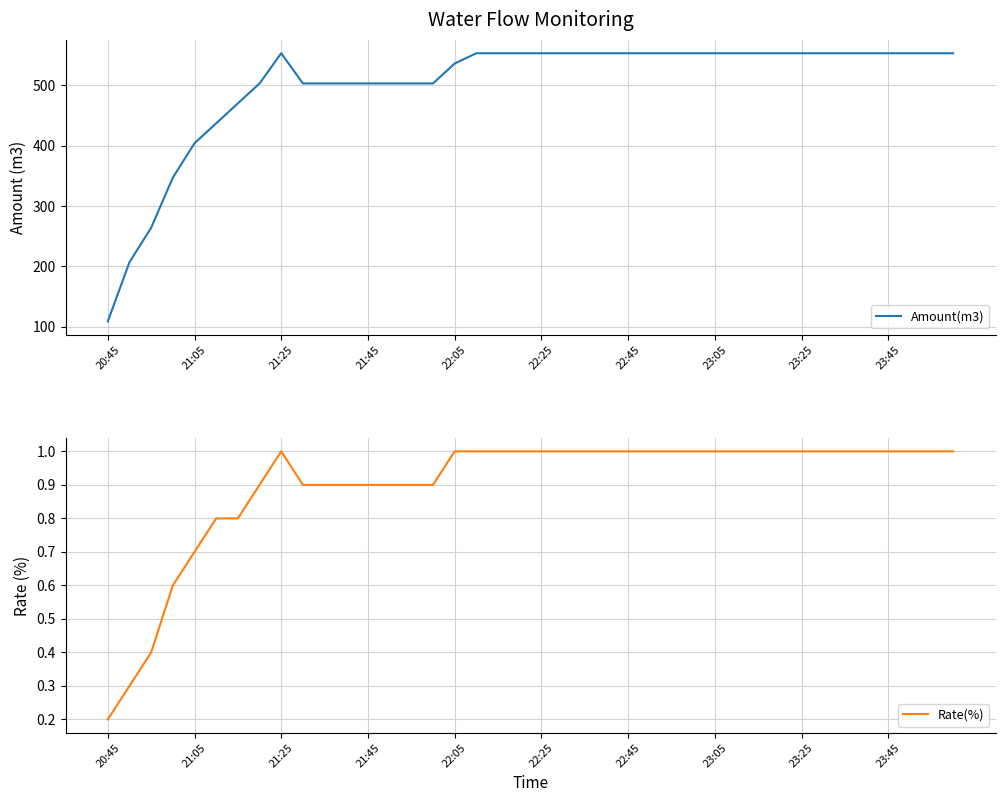

True or false: Rate(%) has a value of 0.2 at 20:45.

True